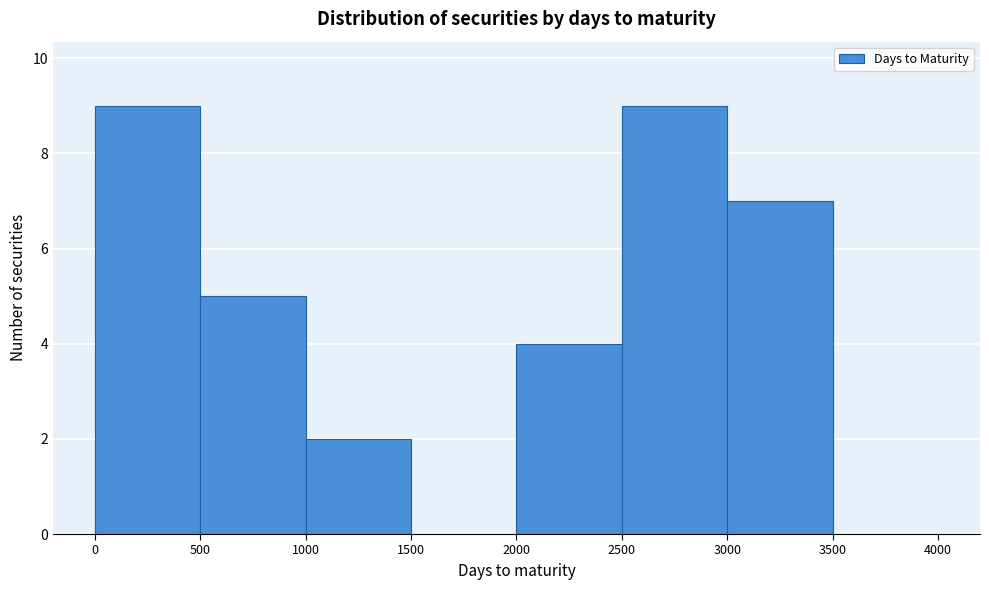

What is the height of the bar covering 2000 to 2500 on the x-axis? The values are not printed on the chart, so give them approximately, as read against the axis.

4